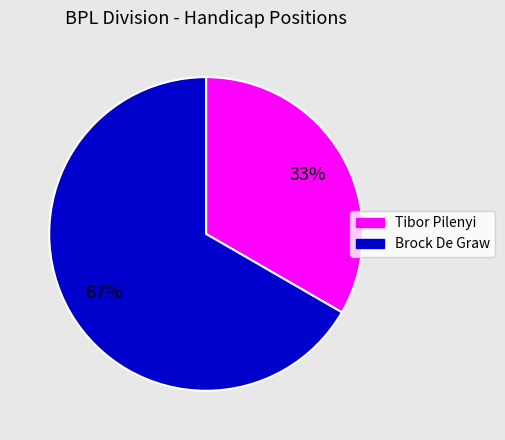

Combined, do Tibor Pilenyi and Brock De Graw account for over 50%?

Yes